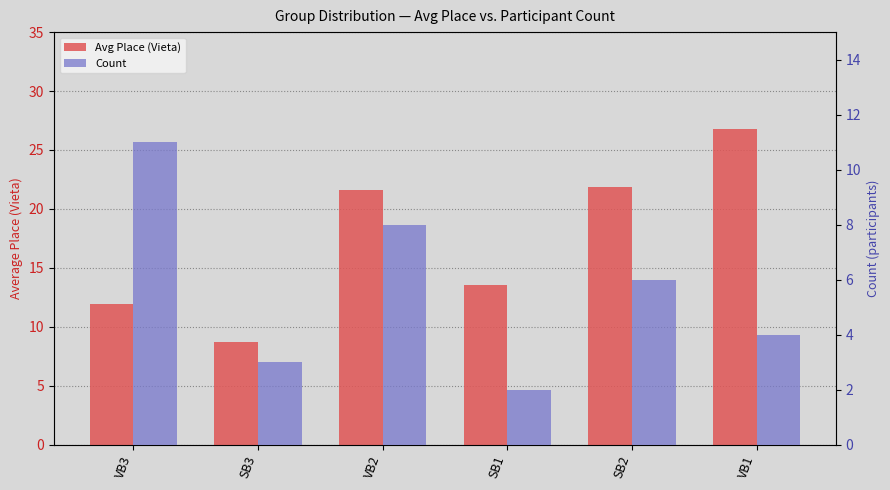

Count the Count values in the range 3 to 8.

4